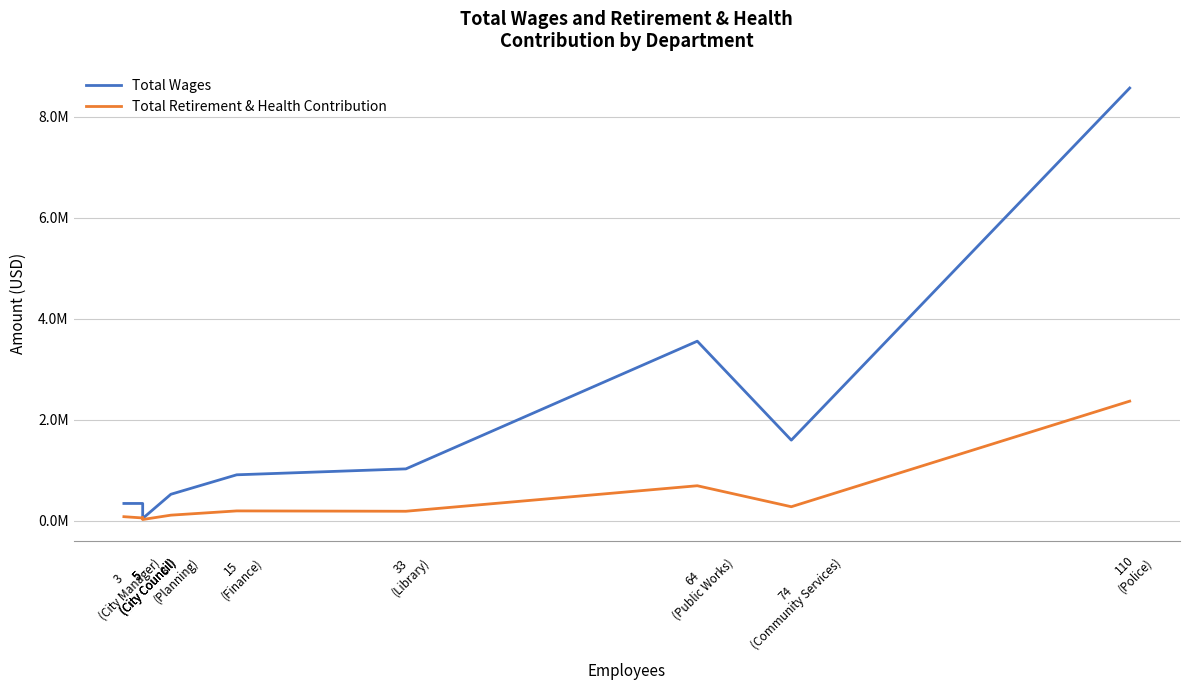

Where is the first local minimum for Total Retirement & Health Contribution?

5
(City Council)